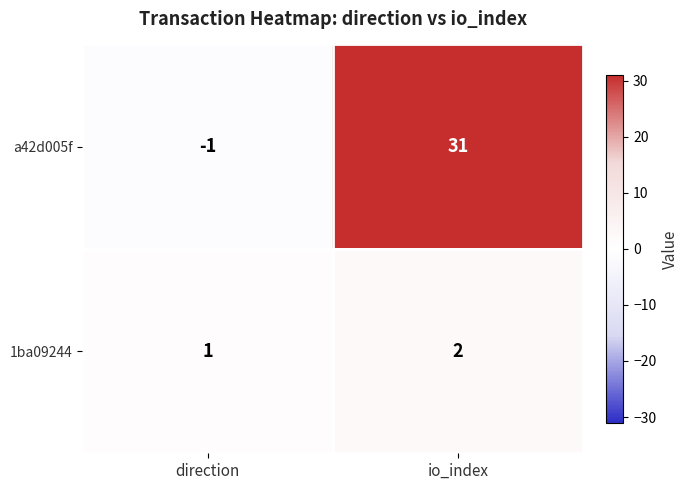

What is the difference between the a42d005f values at direction and io_index?

32